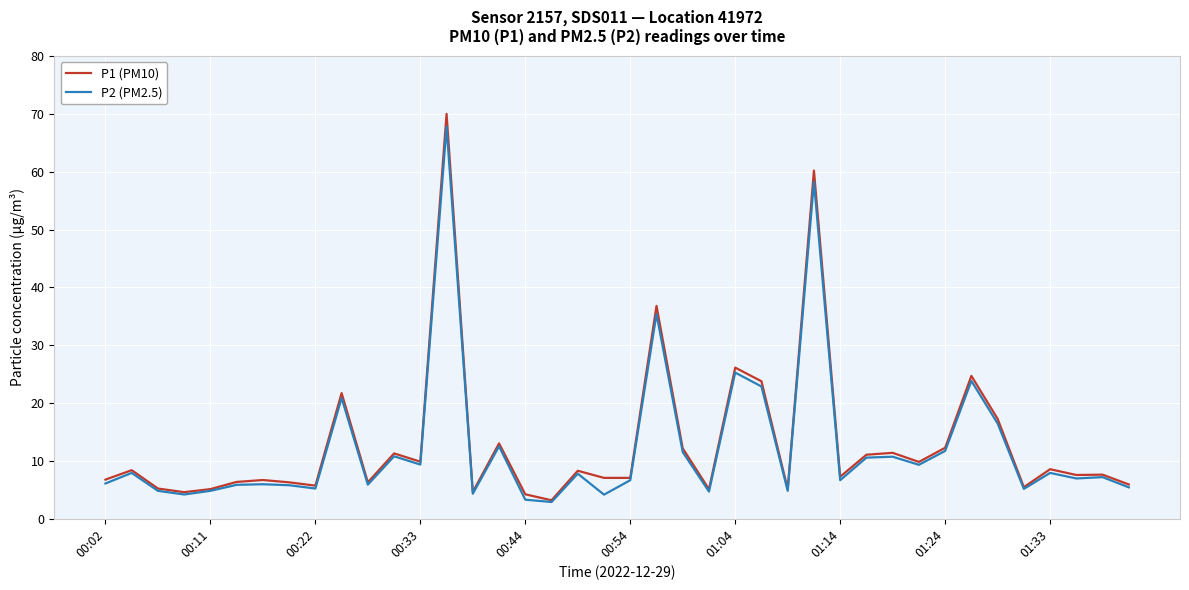

What is the maximum value for P1 (PM10)?

70.0